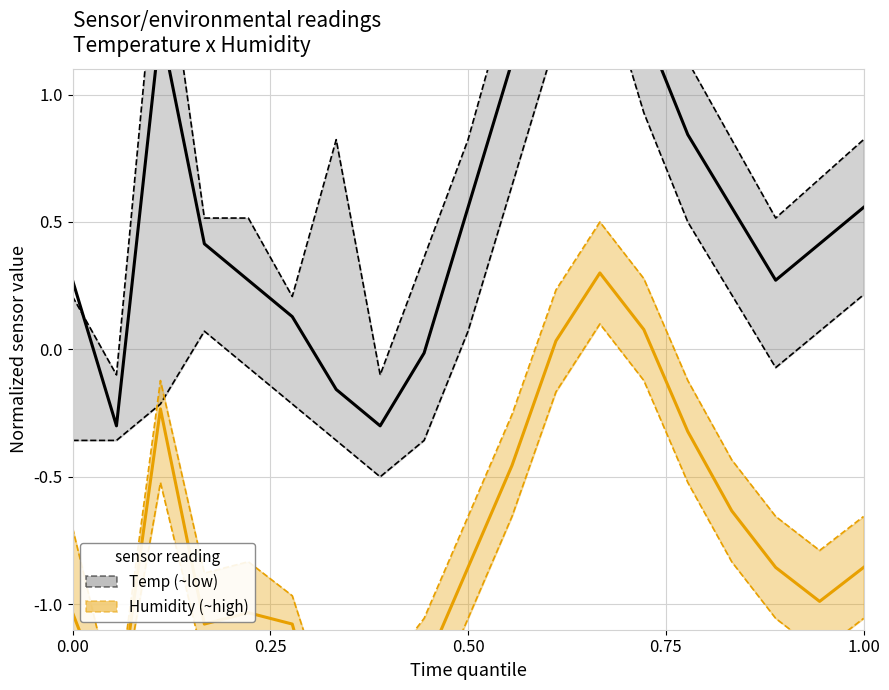

How many distinct data groups are displayed?

2